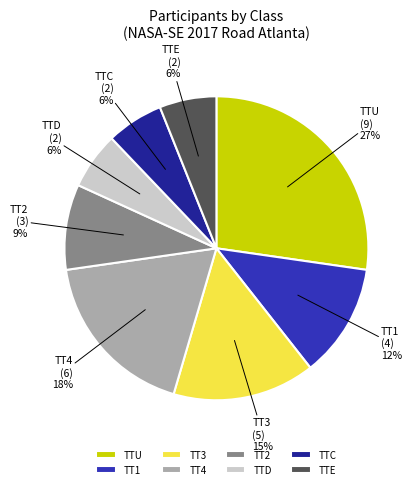

Is there any slice that represents more than half of the pie?

No